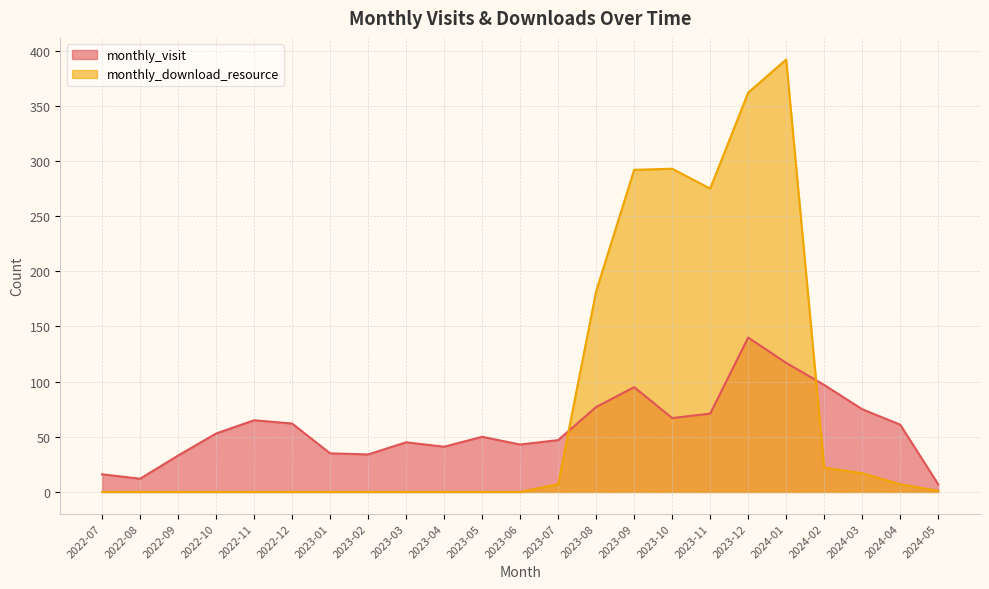

True or false: monthly_visit has a value of 77 at 2023-08.

True